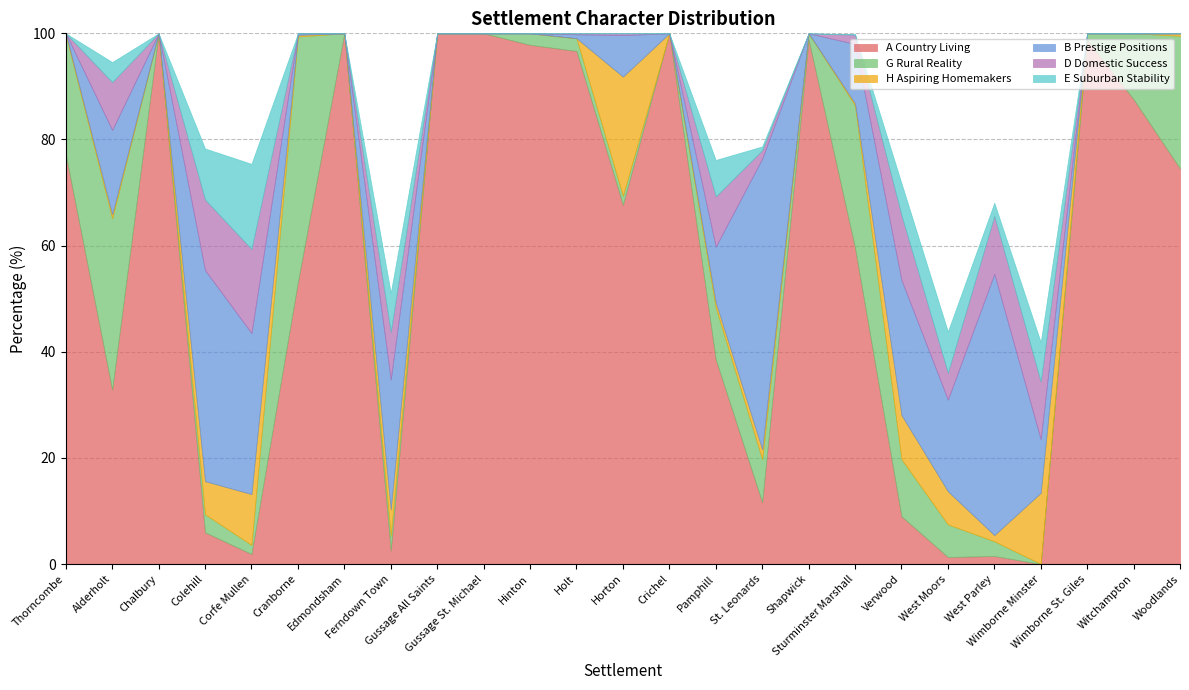

True or false: B Prestige Positions has more than 2 interior local peaks.

True